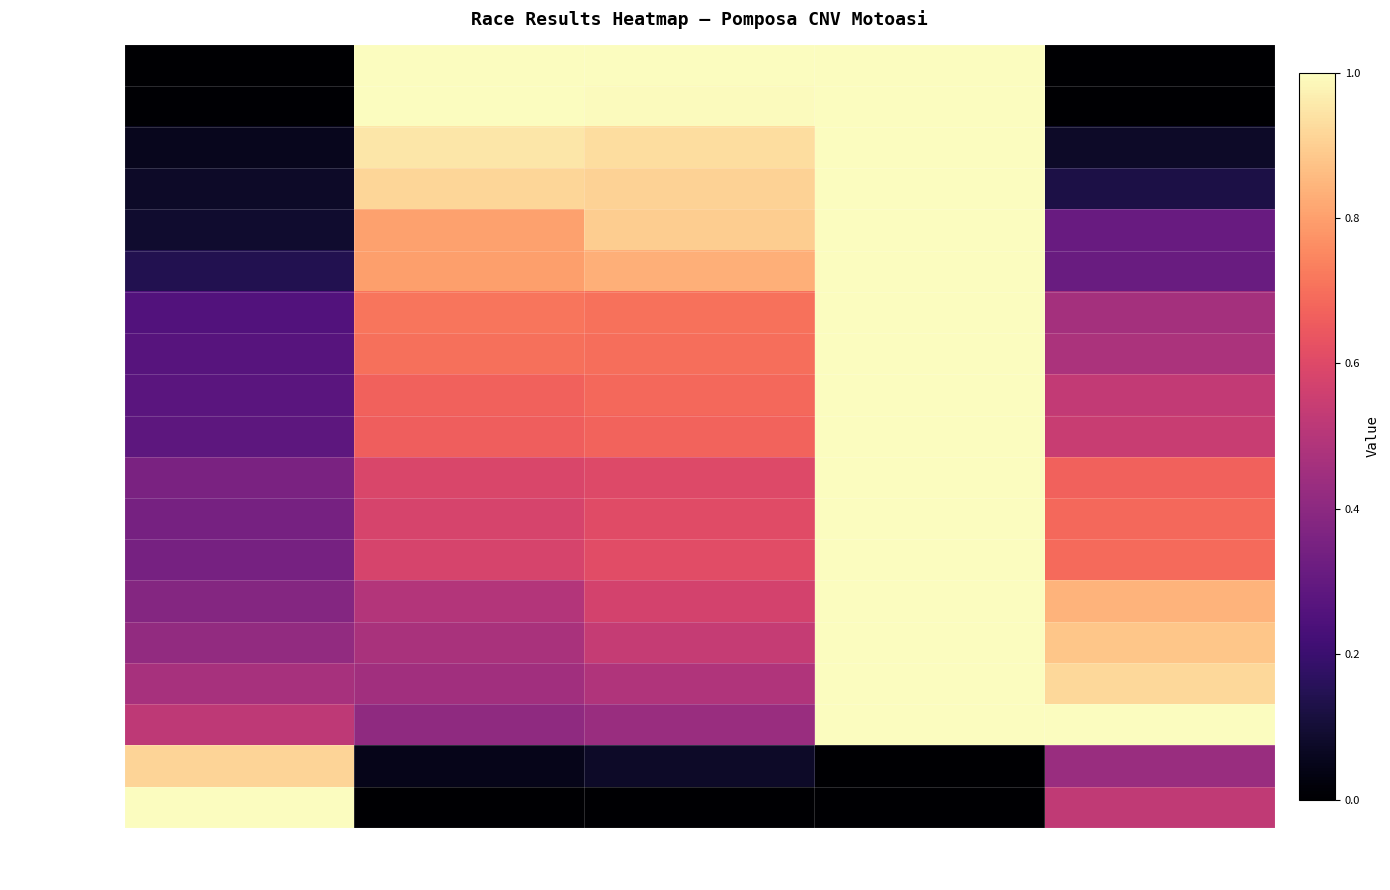

At which category is the sum across all series the highest?

Total Laps